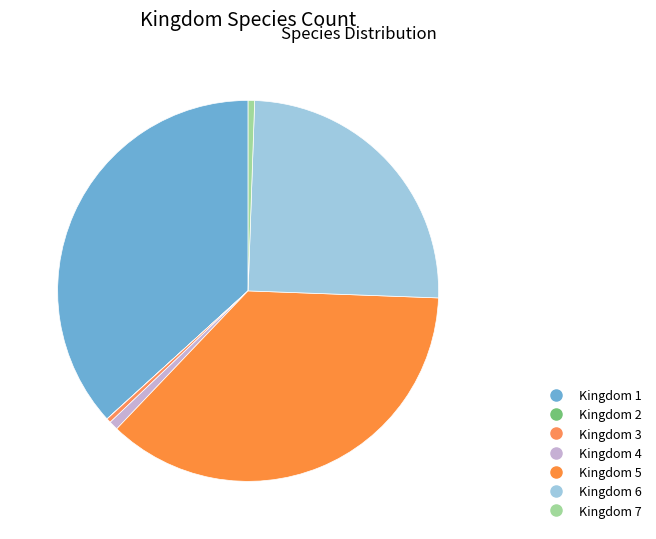

How many slices are in this pie chart?

7